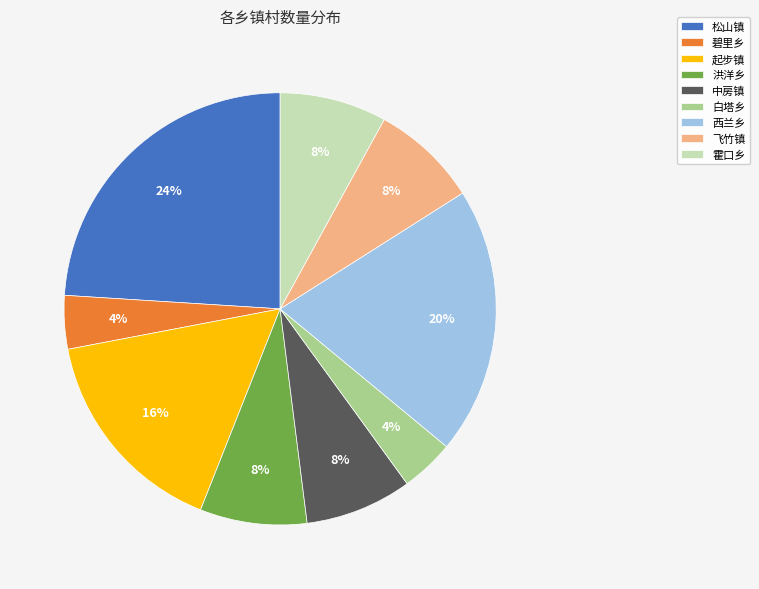

Does 西兰乡 represent more than half of the total?

No